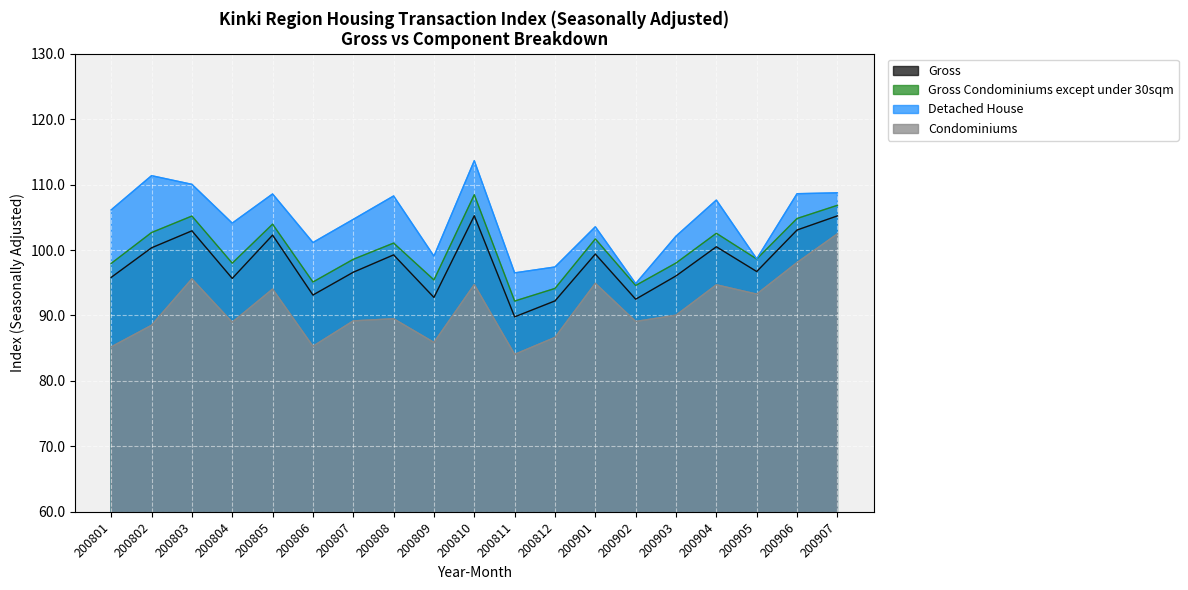

True or false: Gross has a value of 99.3 at 200808.

True